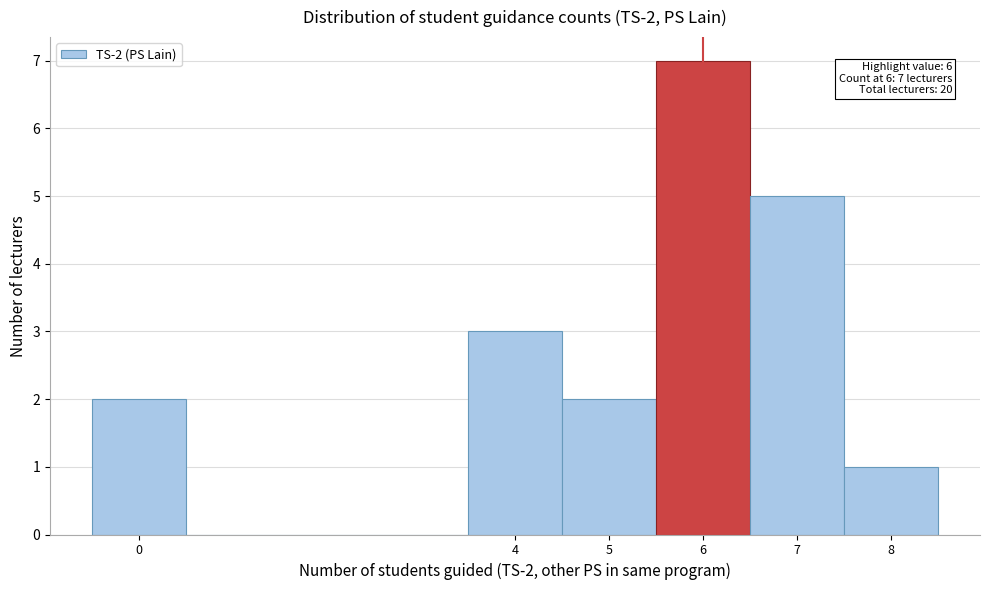

Which range on the x-axis has the tallest bar?

5.5 to 6.5